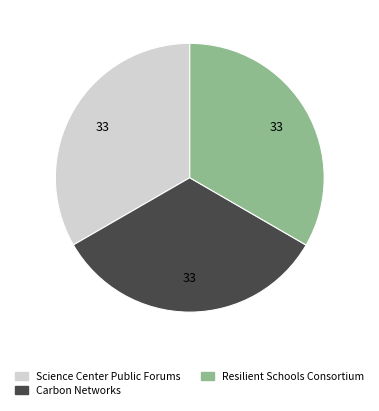

What is the ratio of the value at Carbon Networks to the value at Resilient Schools Consortium?

1.0